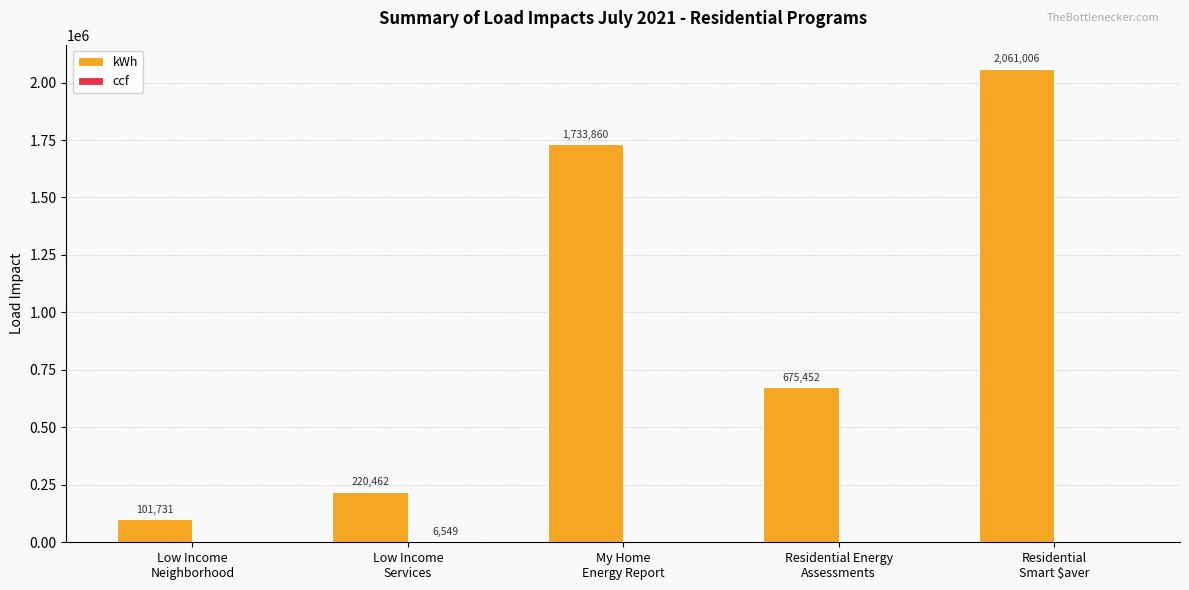

Which series has the largest total across all categories?

kWh